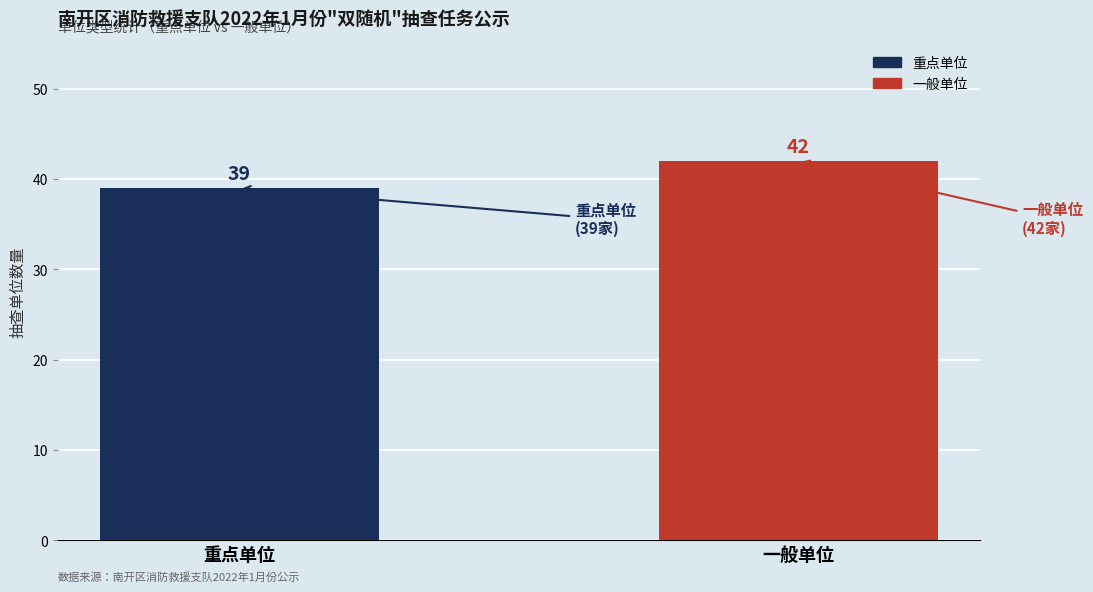

Between 一般单位 and 重点单位, which is larger?

一般单位